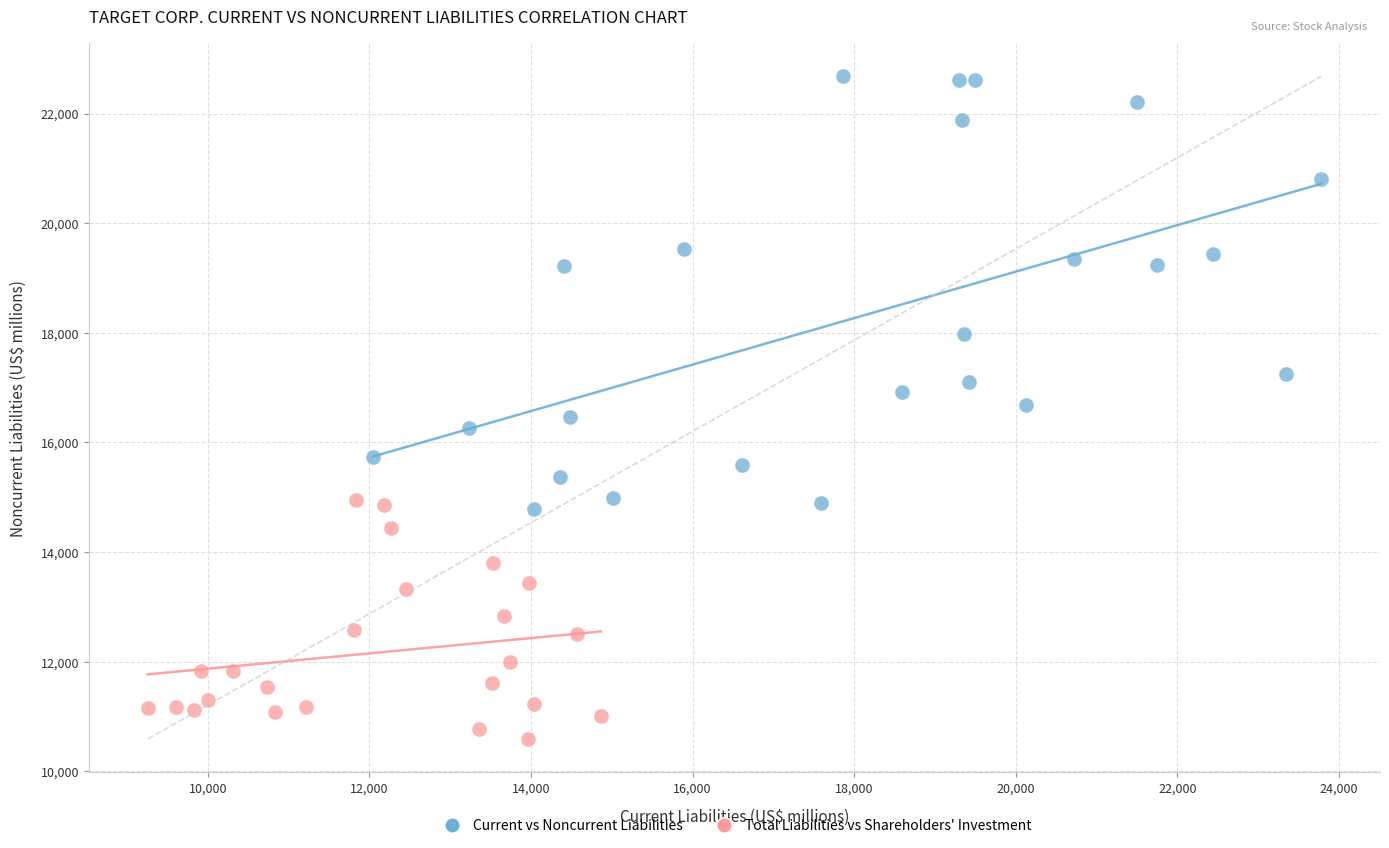

Which series has the largest Y range (max minus min)?

Current vs Noncurrent Liabilities